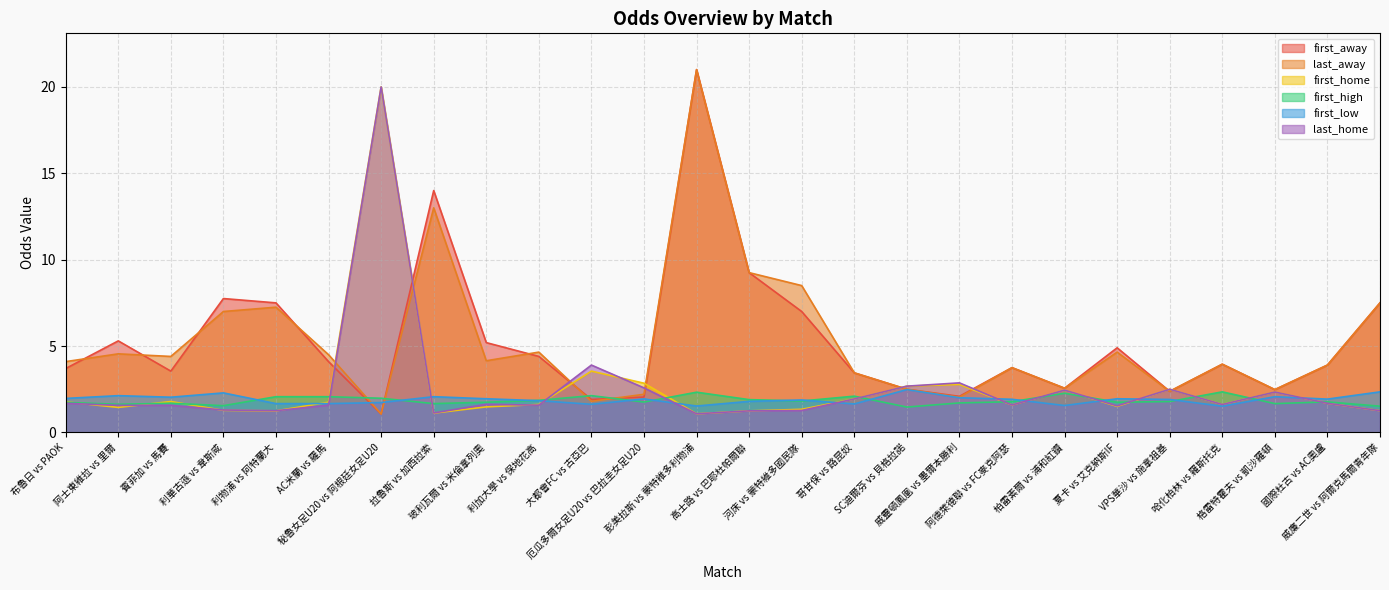

At which category is the sum across all series the highest?

彭美拉斯 vs 蒙特維多利物浦